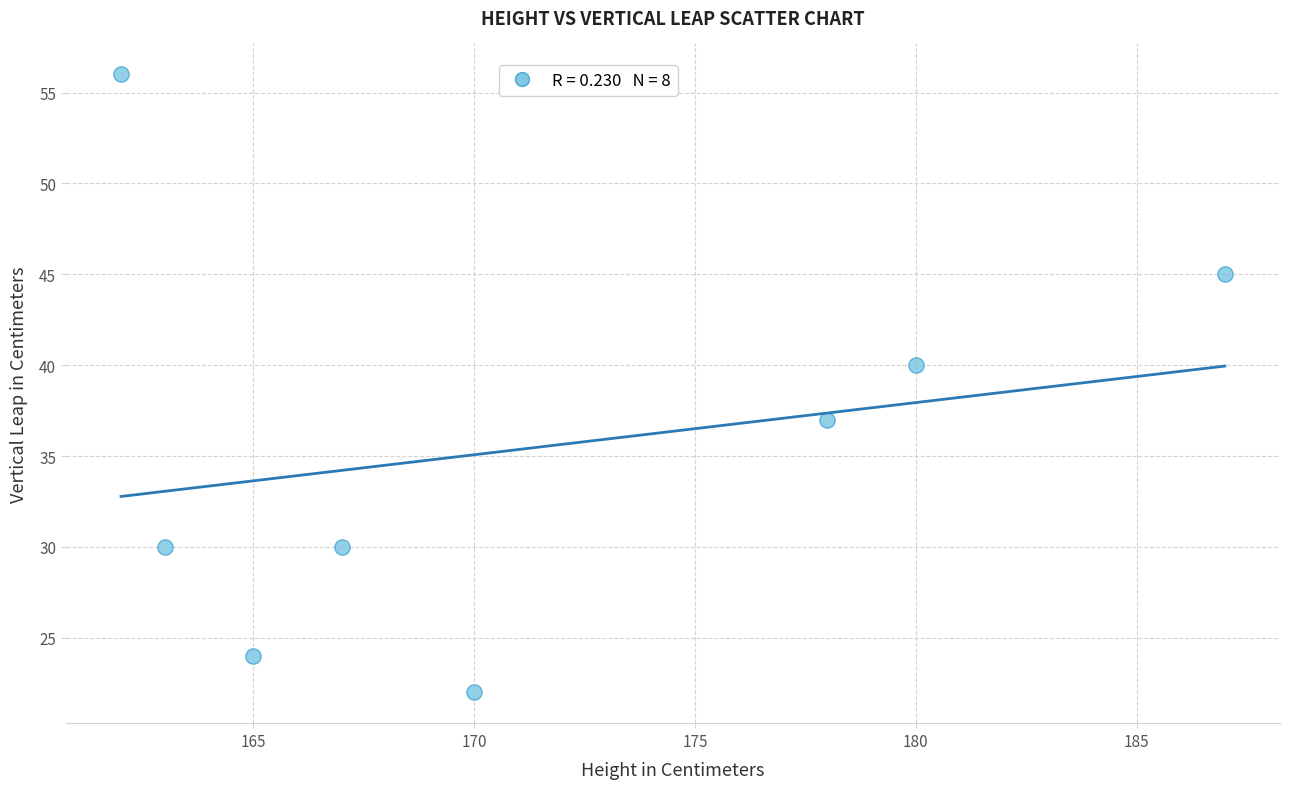

What is the range of X values (max minus min)?

25